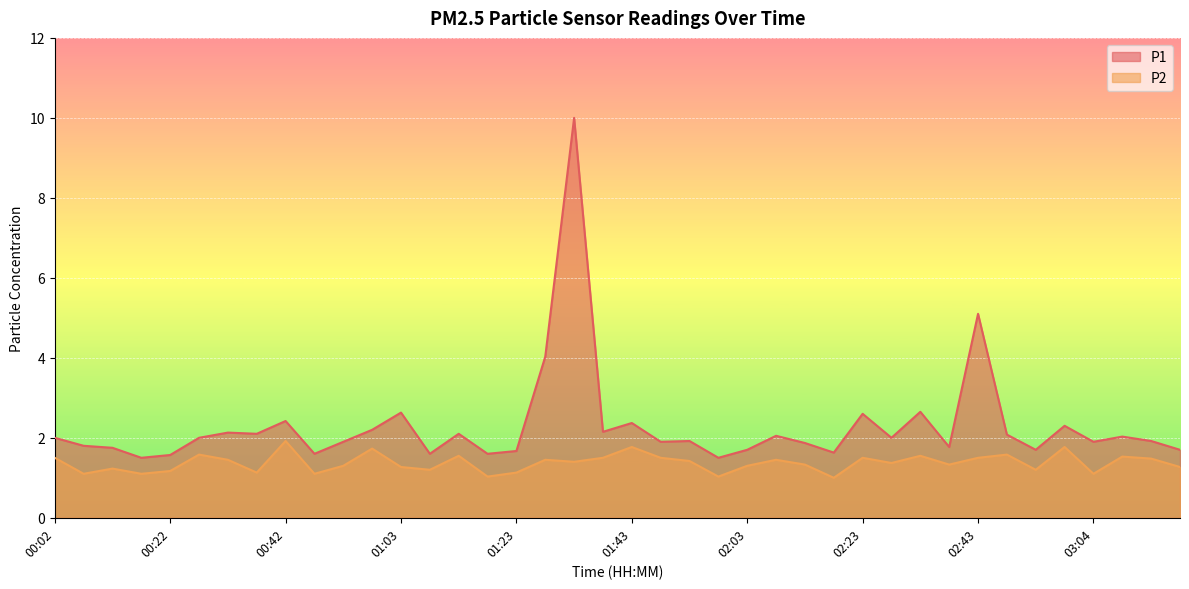

What is the value of the P1 point at the 32nd from the left?

1.8